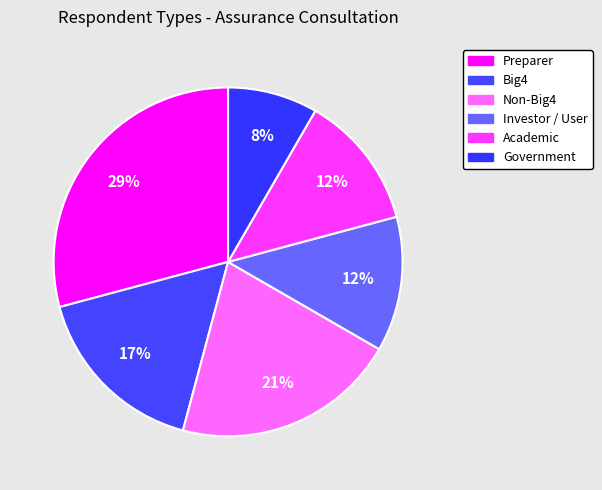

Count the number of slices in the pie.

6